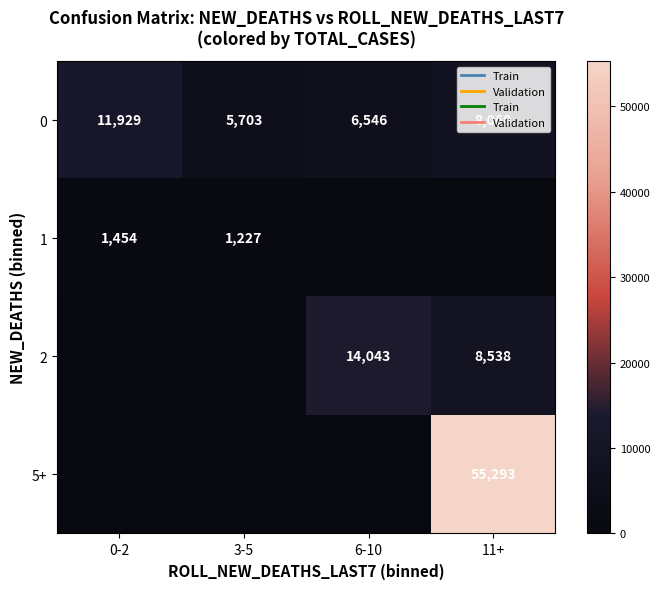

At which category does the chart reach its minimum across all series?

6-10